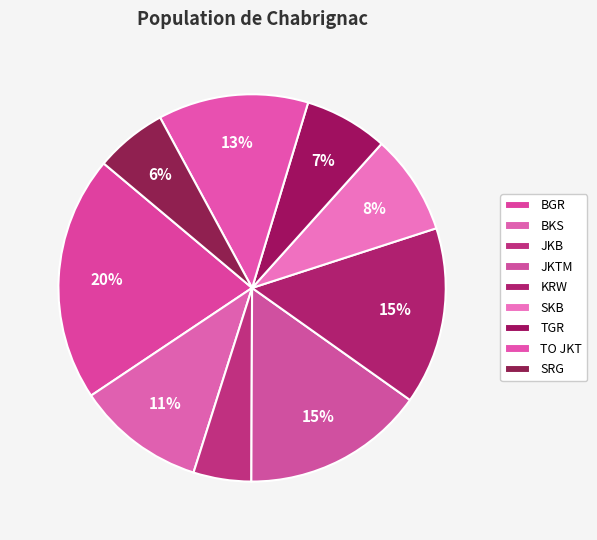

Which category has the biggest portion of the pie?

BGR